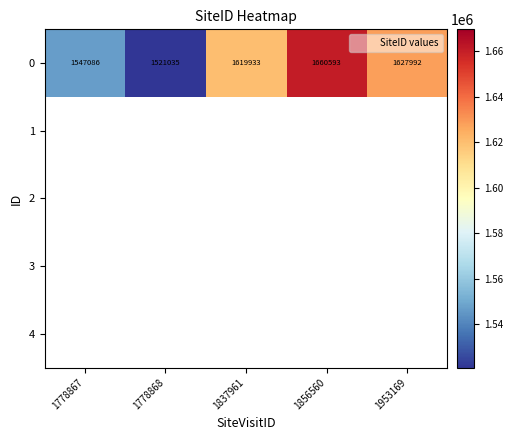

Which category has the highest value in the 0 series?

1856560